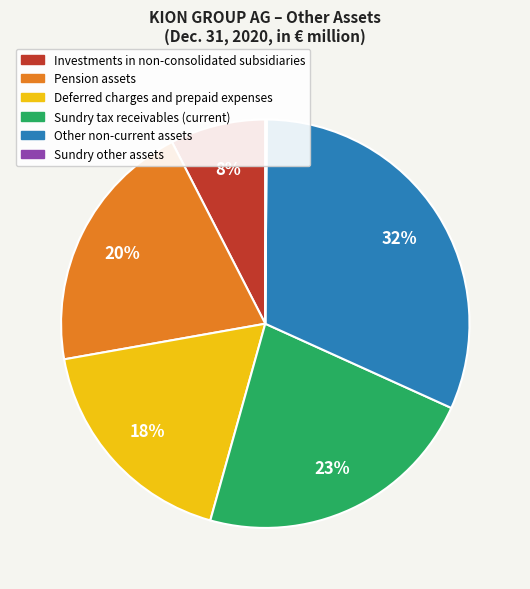

To the nearest percent, what portion does Sundry tax receivables (current) represent?

23%